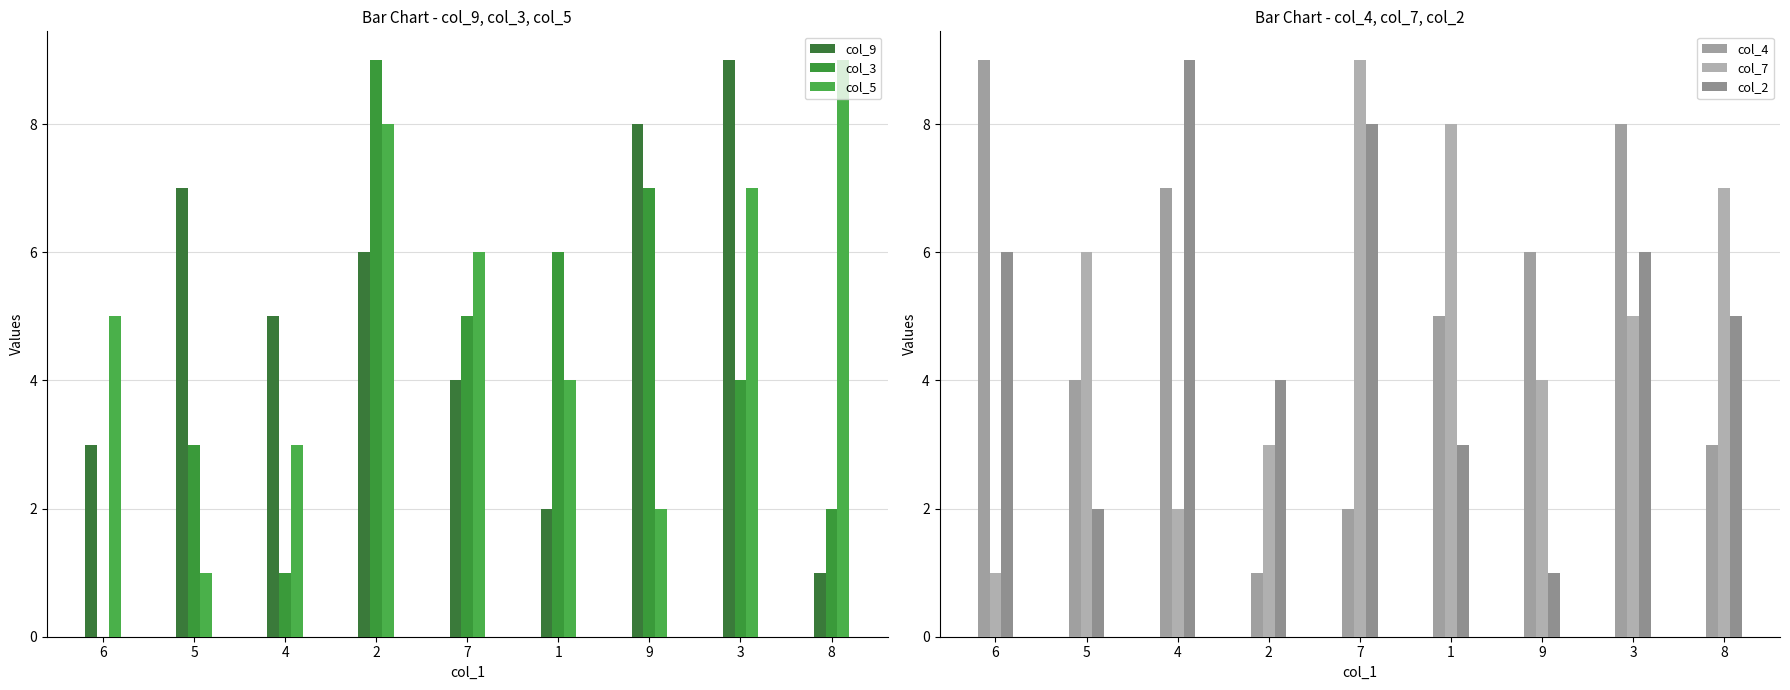

What is the approximate value of col_2 at 5?

2